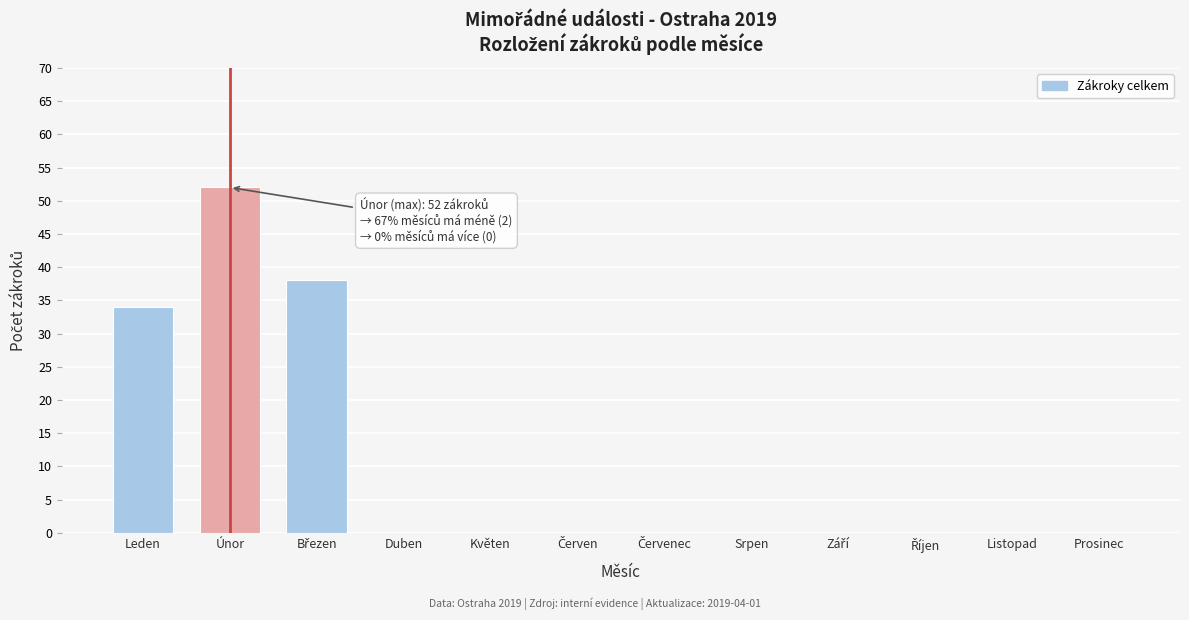

Is it true that the value at Únor is 13?

False